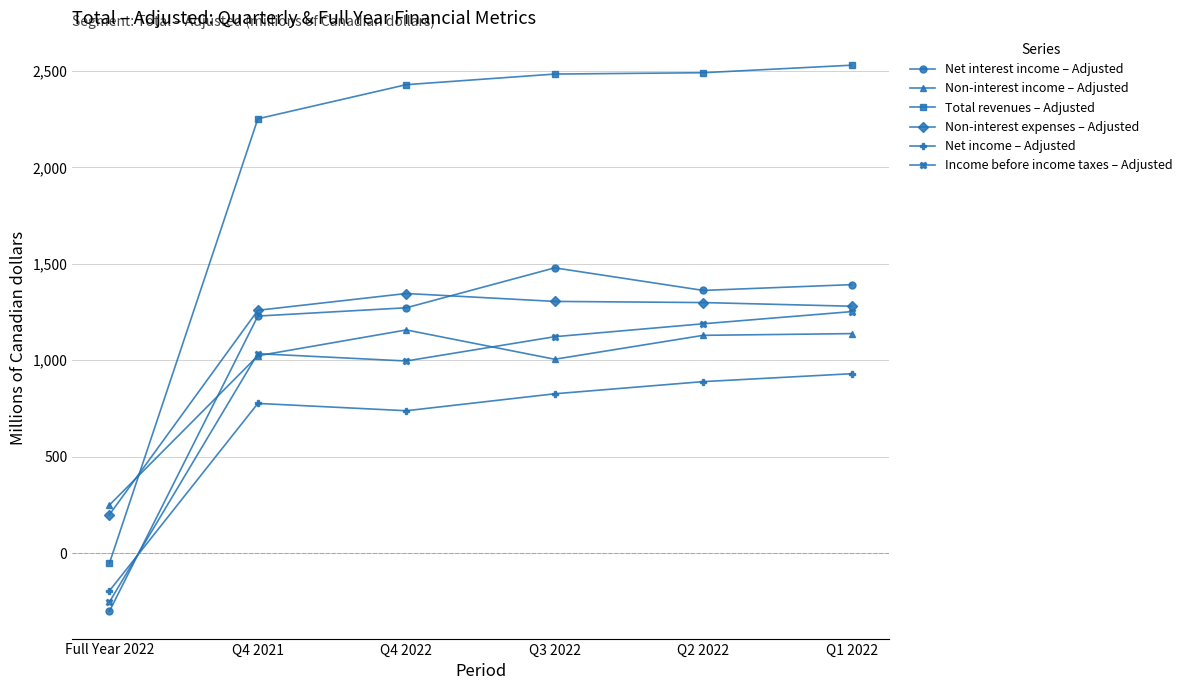

True or false: Net income – Adjusted has a value of 419 at Q4 2022.

False